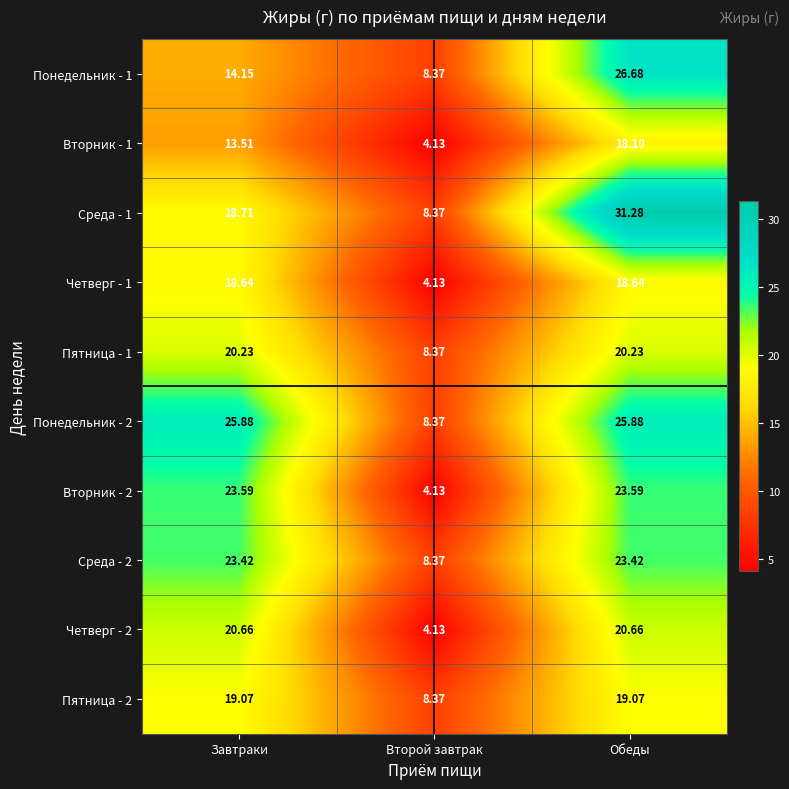

Which category has the lowest value across all series?

Второй завтрак